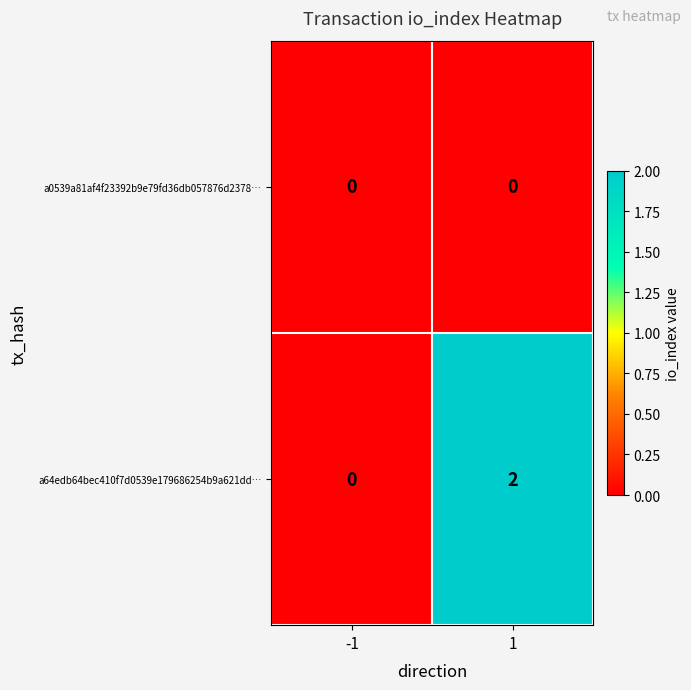

Reading left to right, what are all the values shown in this chart?

a0539a81af4f23392b9e79fd36db057876d2378…: 0	0
a64edb64bec410f7d0539e179686254b9a621dd…: 0	2